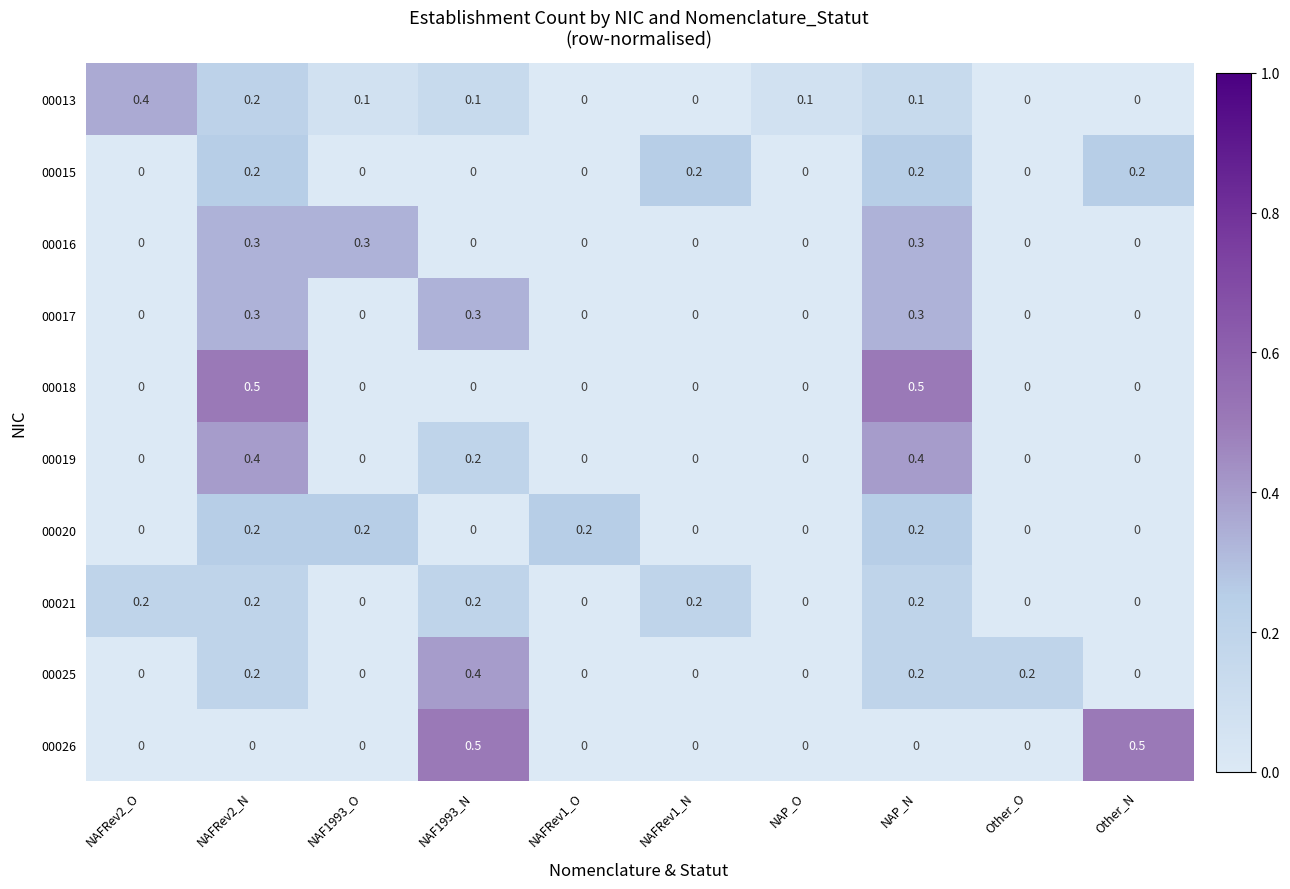

What is the total value across all series at NAFRev1_N?

0.4